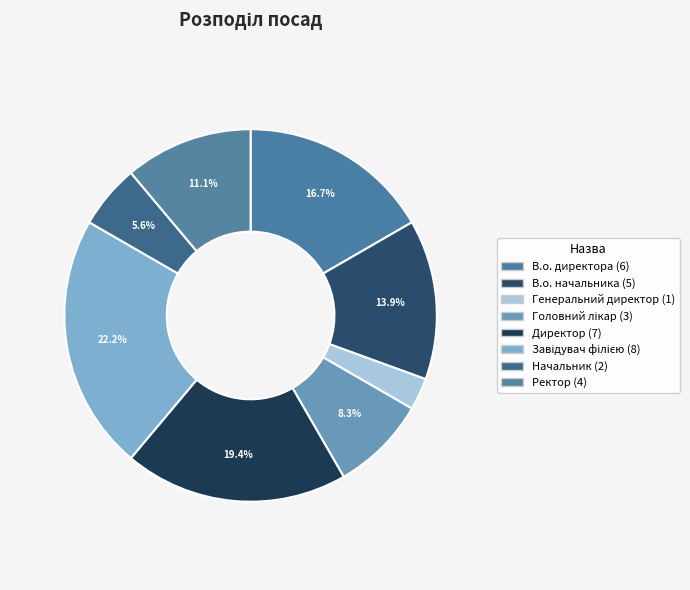

What is the change in value from В.о. директора to В.о. начальника?

-1